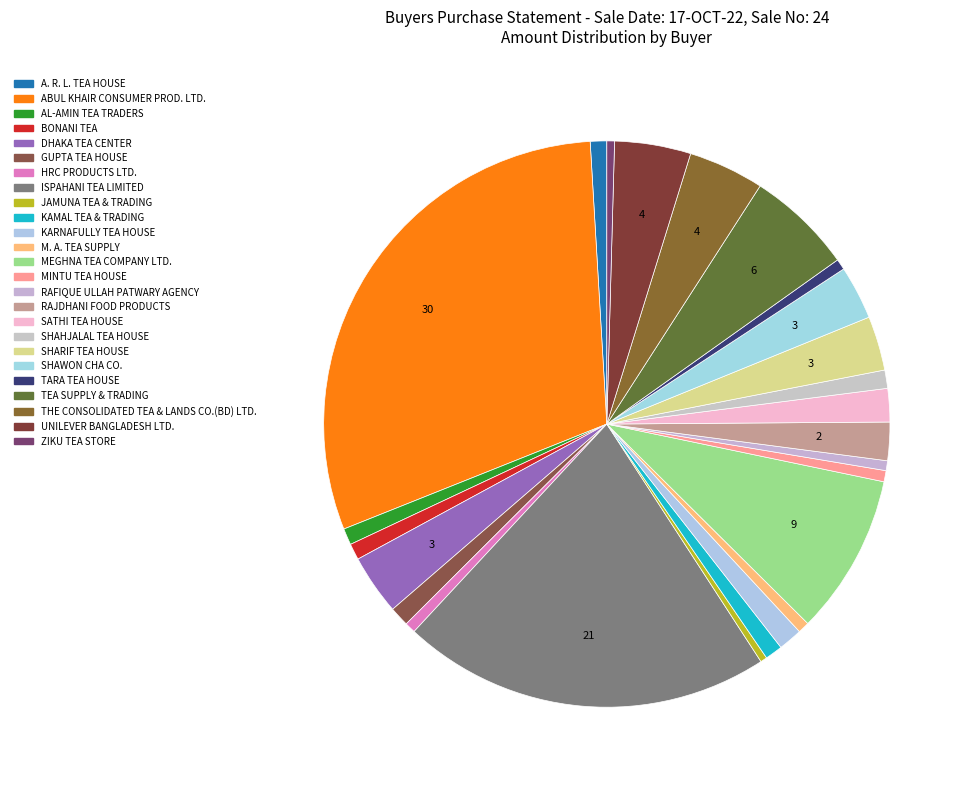

How many segments does this pie chart have?

25